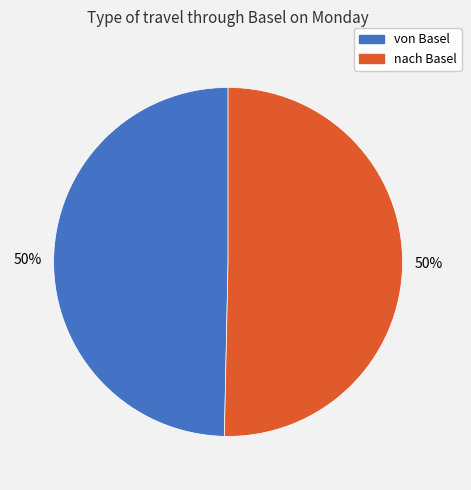

Is it true that von Basel is 44% of the pie?

False